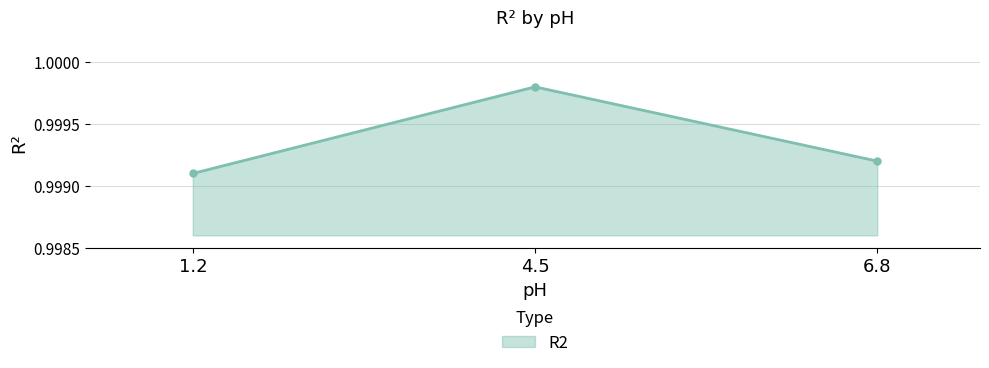

True or false: the data shows 1.8 at 1.2.

False